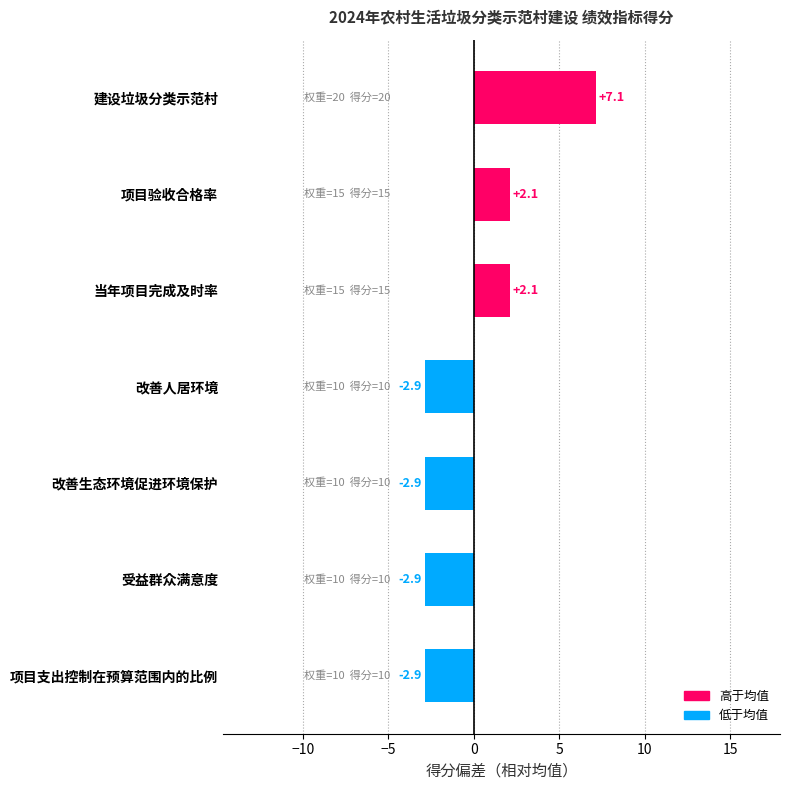

How many positive values are there?

3